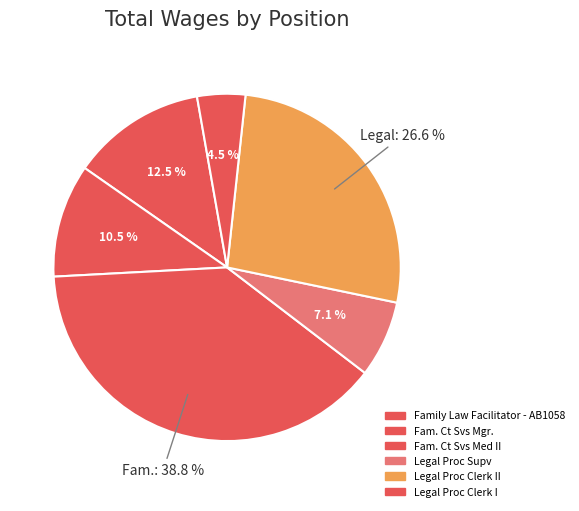

How many slices are in this pie chart?

6